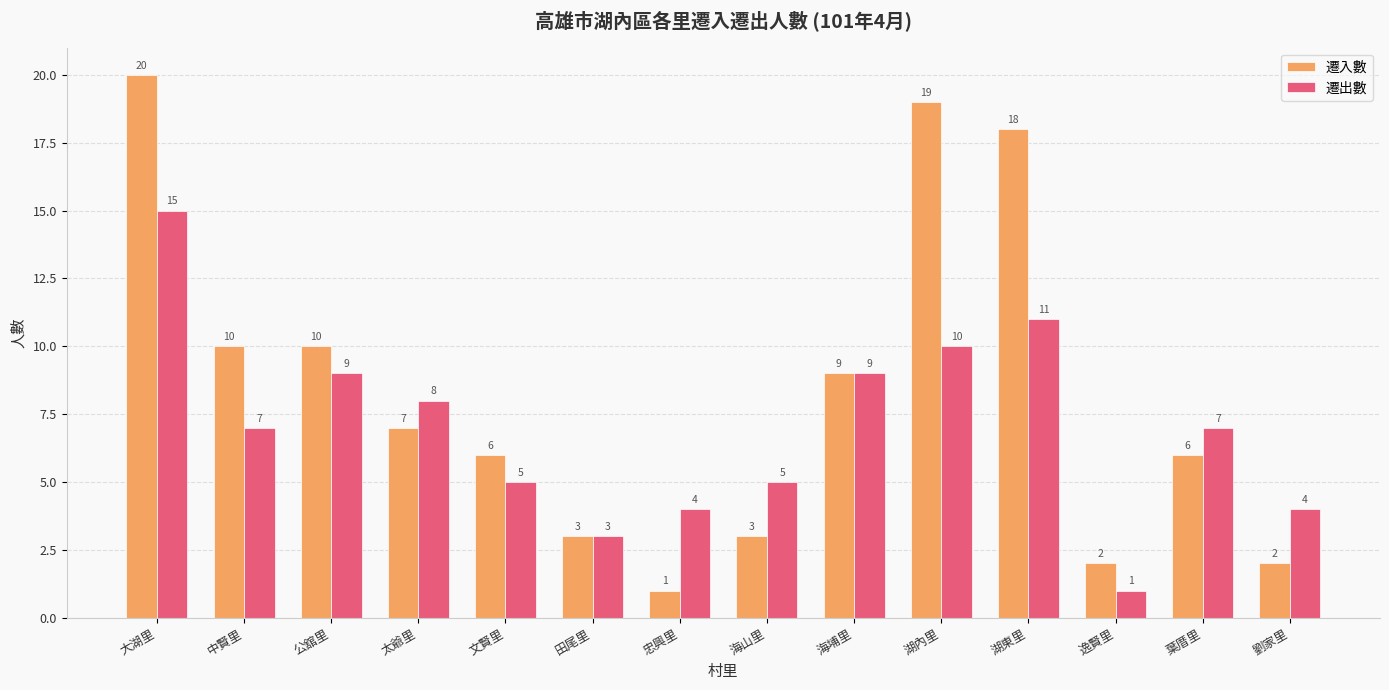

What is the average value of the 遷出數 series?

7